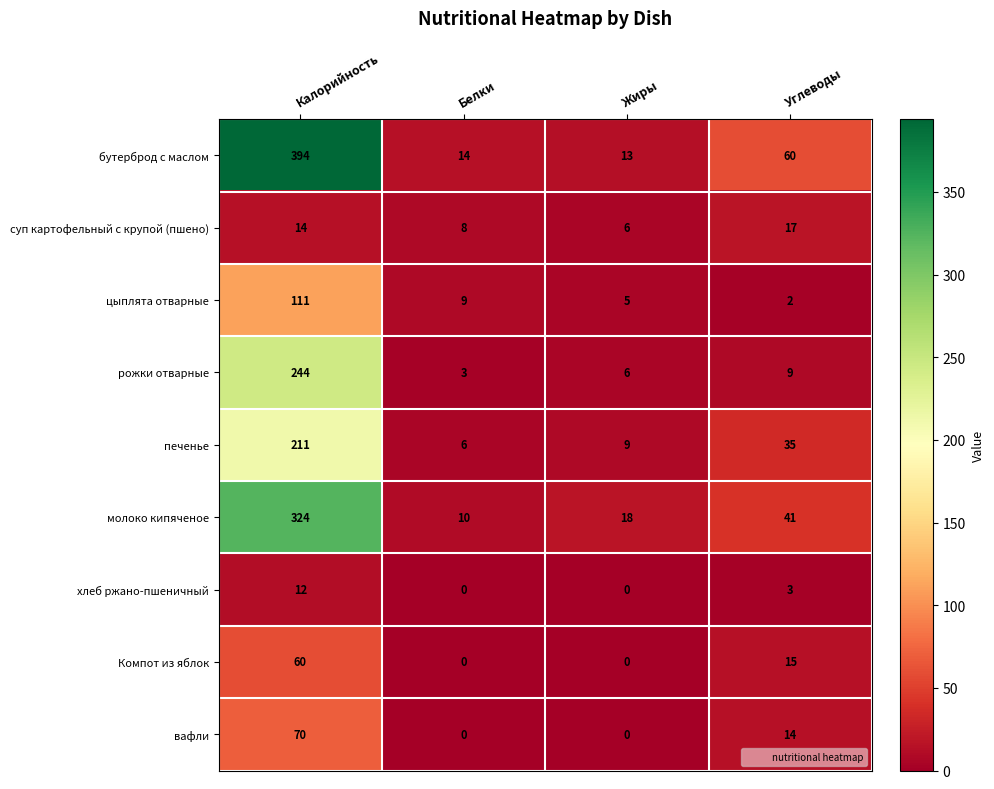

Which series changed the most between Жиры and Углеводы?

бутерброд с маслом